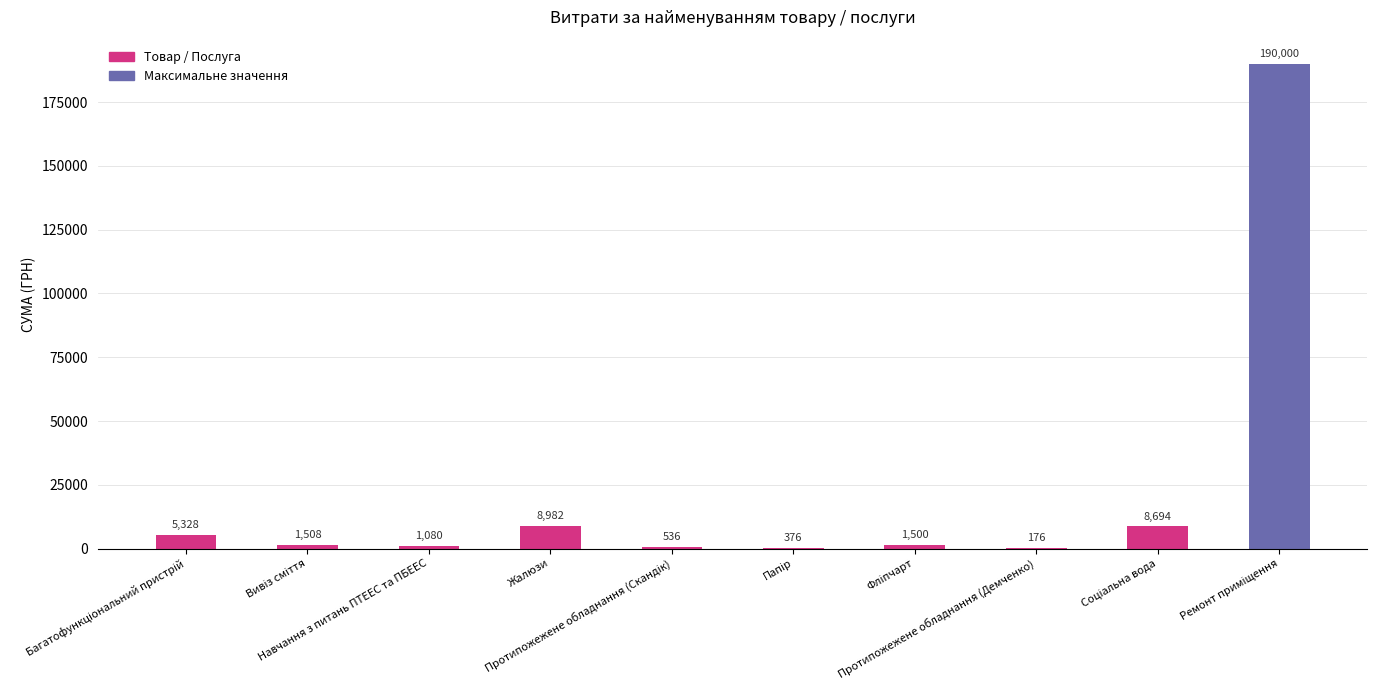

How many values exceed 1507?

5